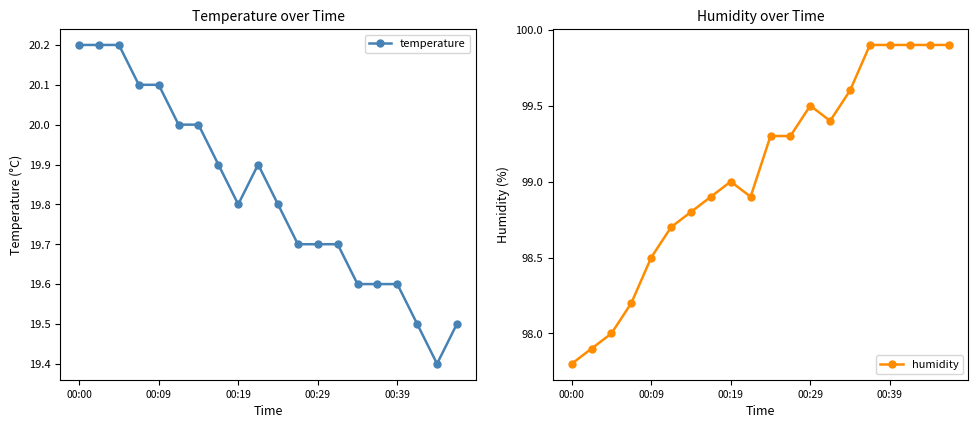

What is the maximum value for humidity?

99.9